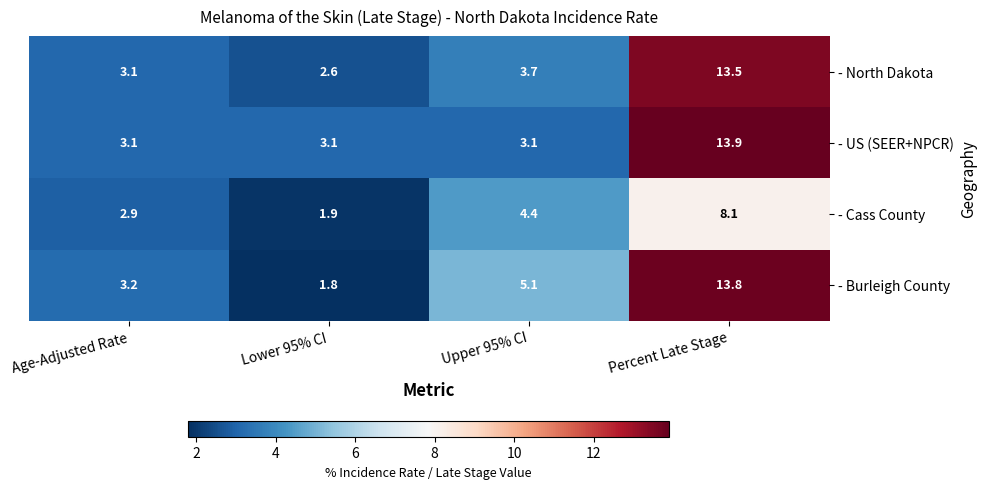

The value of - US (SEER+NPCR) at Age-Adjusted Rate is 4.5. True or false?

False